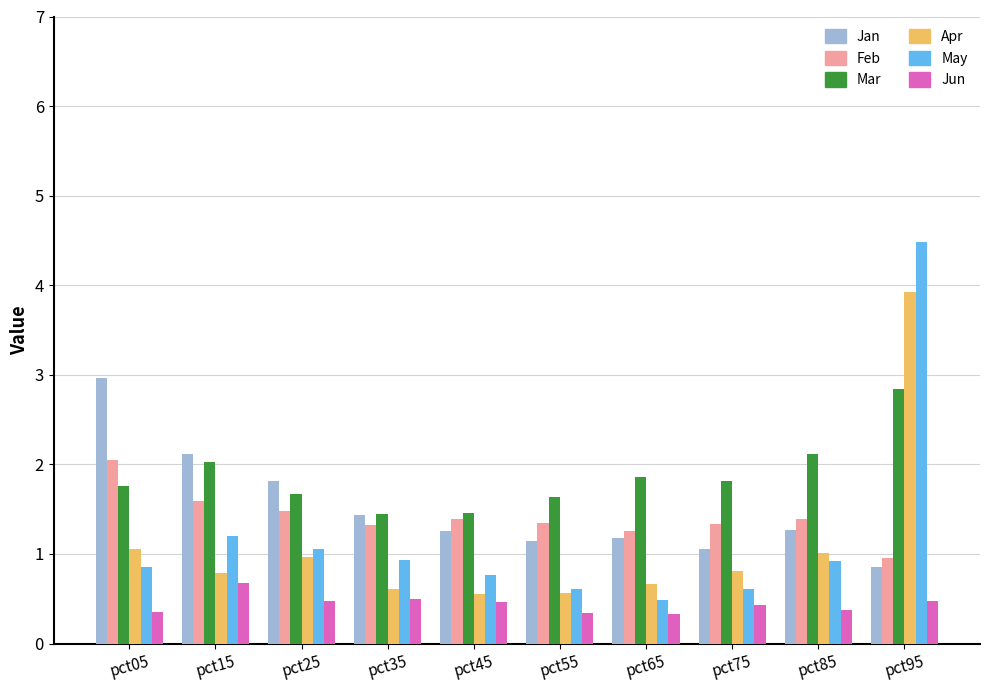

How many groups of bars are there?

10